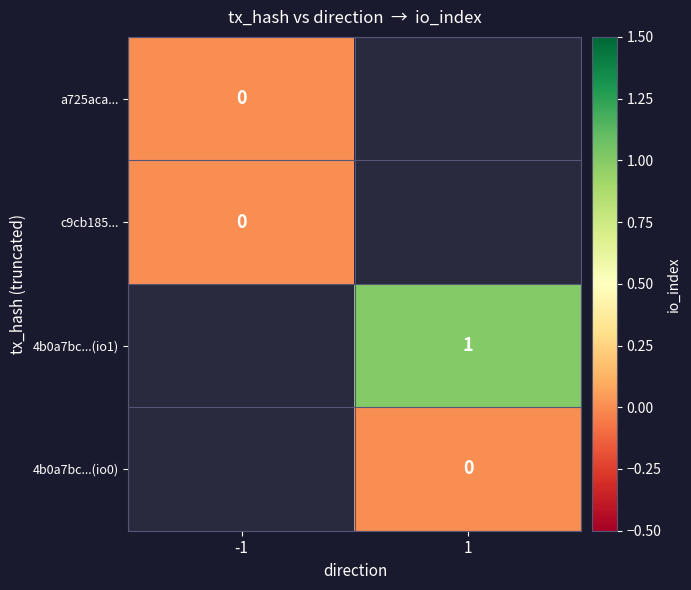

The 4b0a7bc...(io1) series shows 2 at 1. True or false?

False